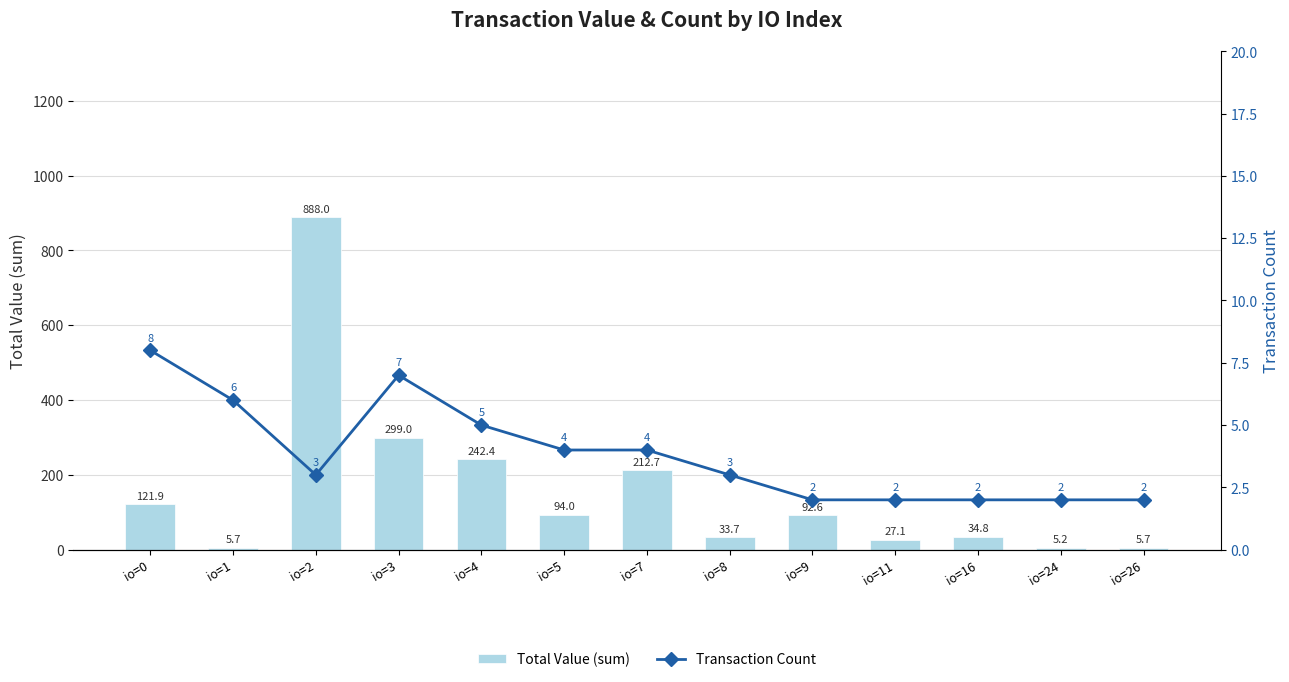

Rank the categories by Total Value (sum) value from lowest to highest.

io=24, io=1, io=26, io=11, io=8, io=16, io=9, io=5, io=0, io=7, io=4, io=3, io=2